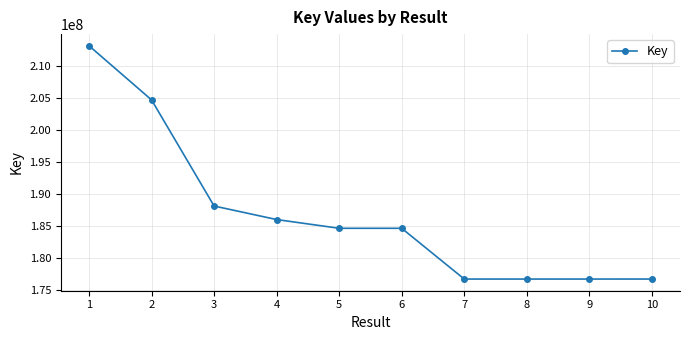

What is the minimum value shown in the chart?

176758914